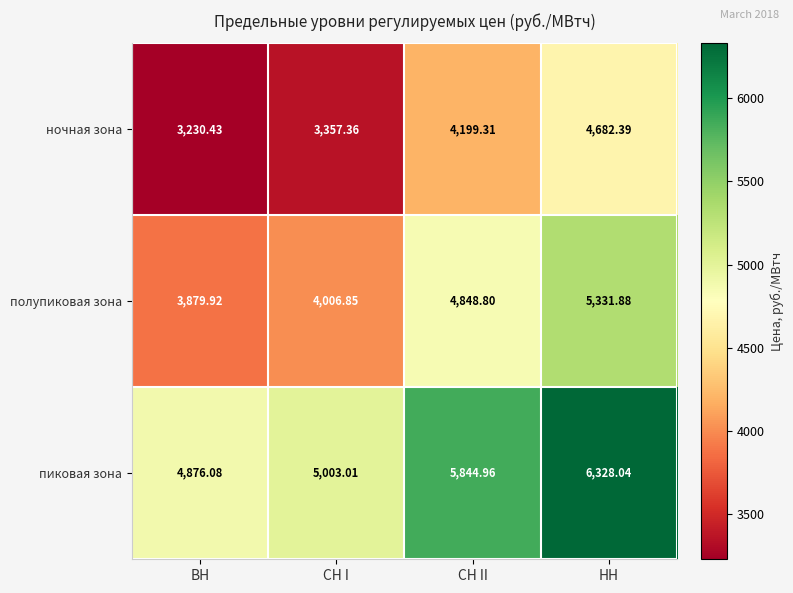

Count the number of categories in the chart.

4